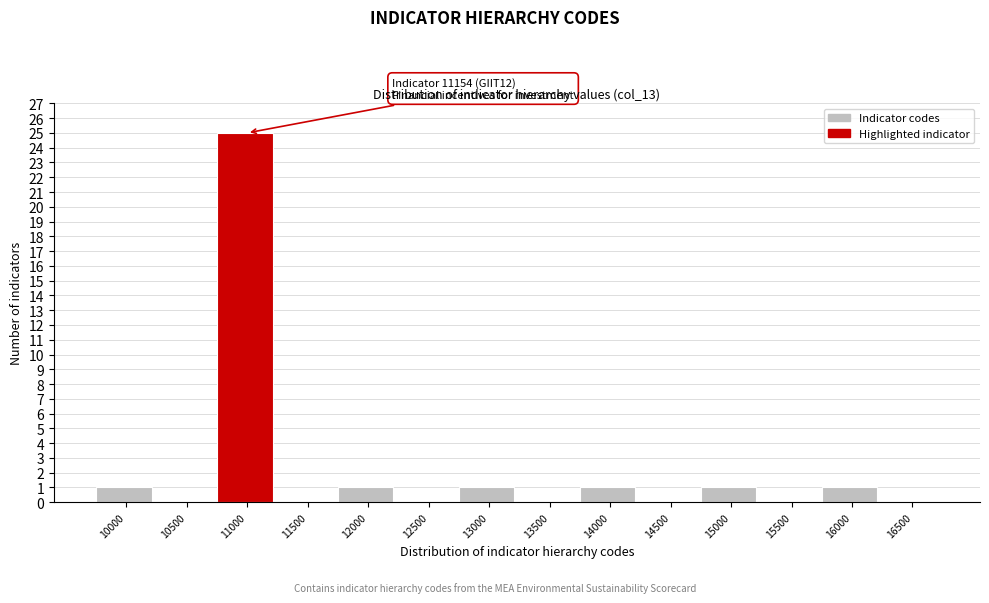

Reading left to right, what are all the values shown in this chart?

10000=1	10500=0	11000=25	11500=0	12000=1	12500=0	13000=1	13500=0	14000=1	14500=0	15000=1	15500=0	16000=1	16500=0